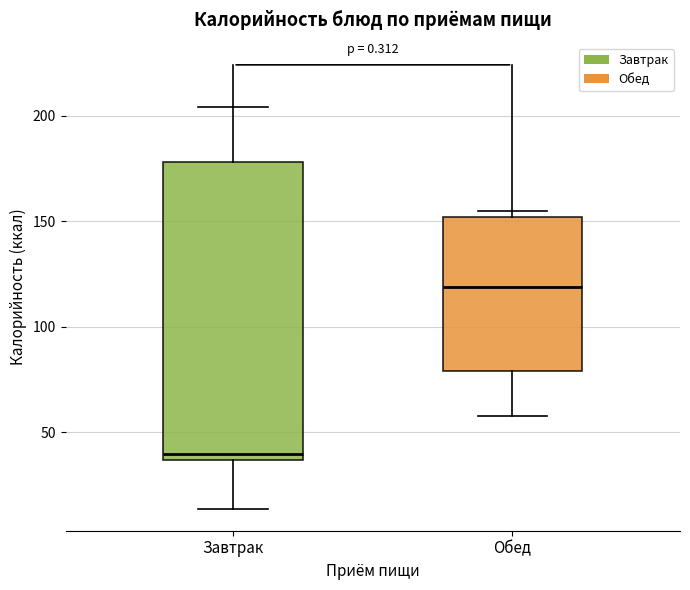

Which box's median line is the lowest?

Завтрак